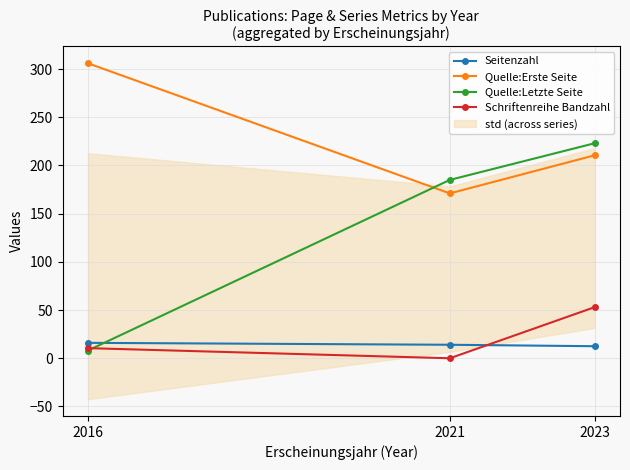

Count the number of categories in the chart.

3